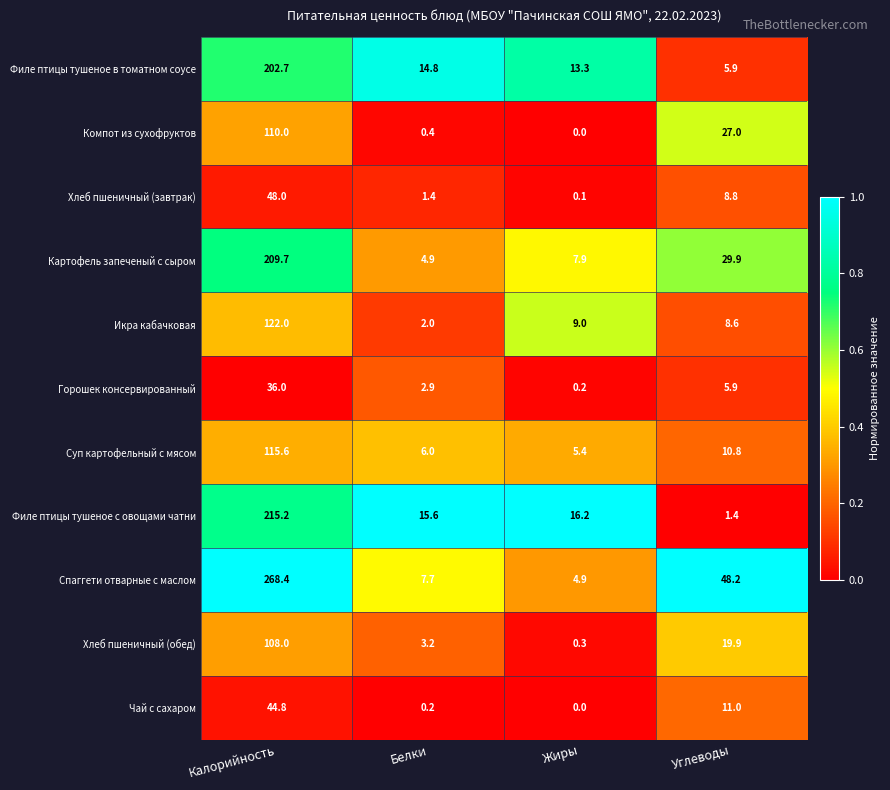

At which label is Компот из сухофруктов closest to 55?

Углеводы